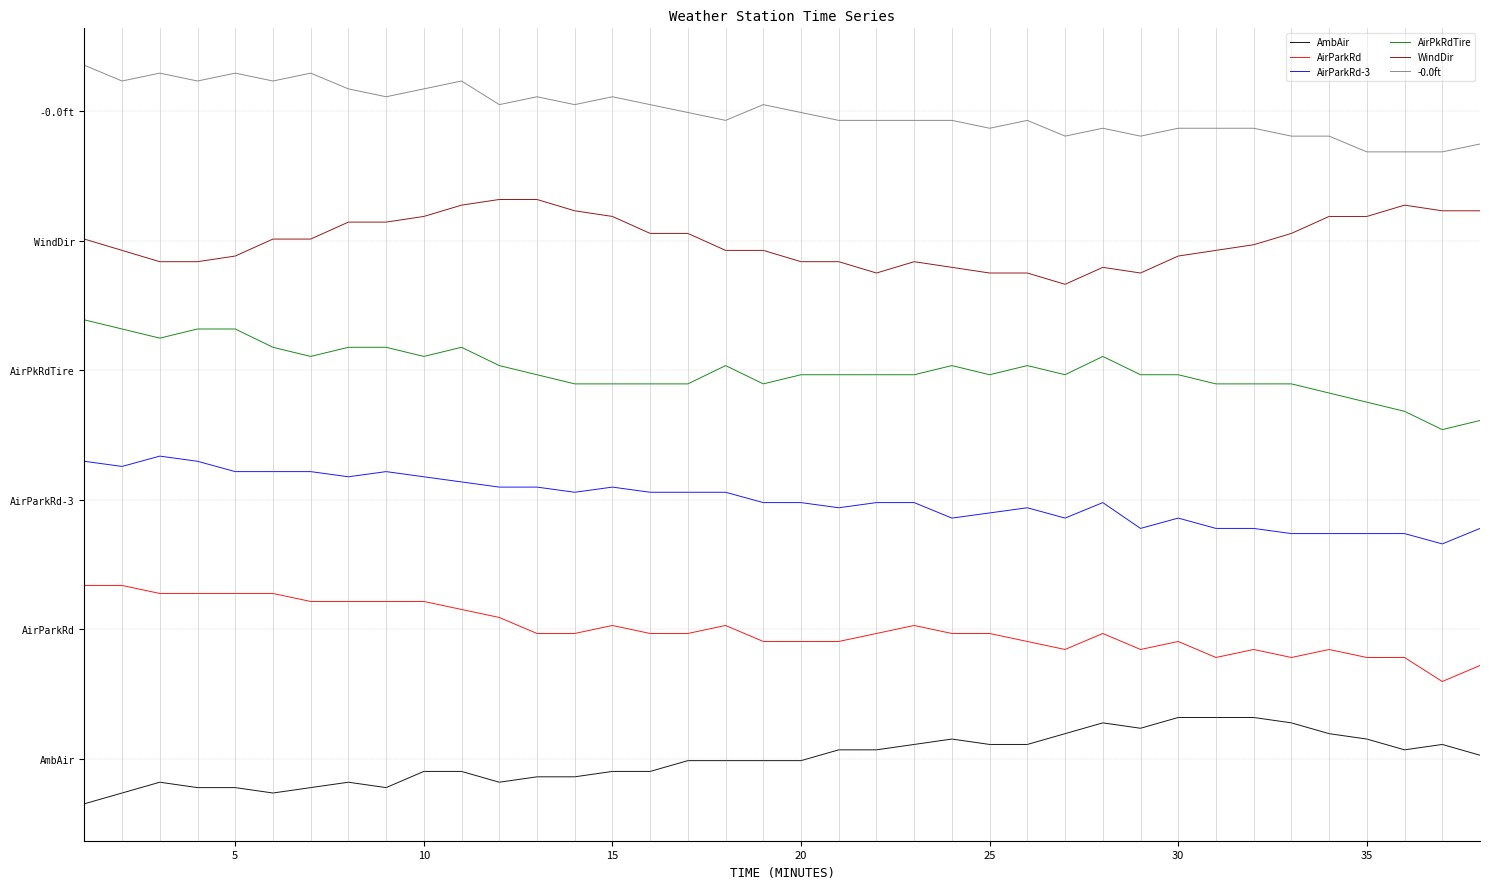

At how many categories does at least one series exceed 39?

25